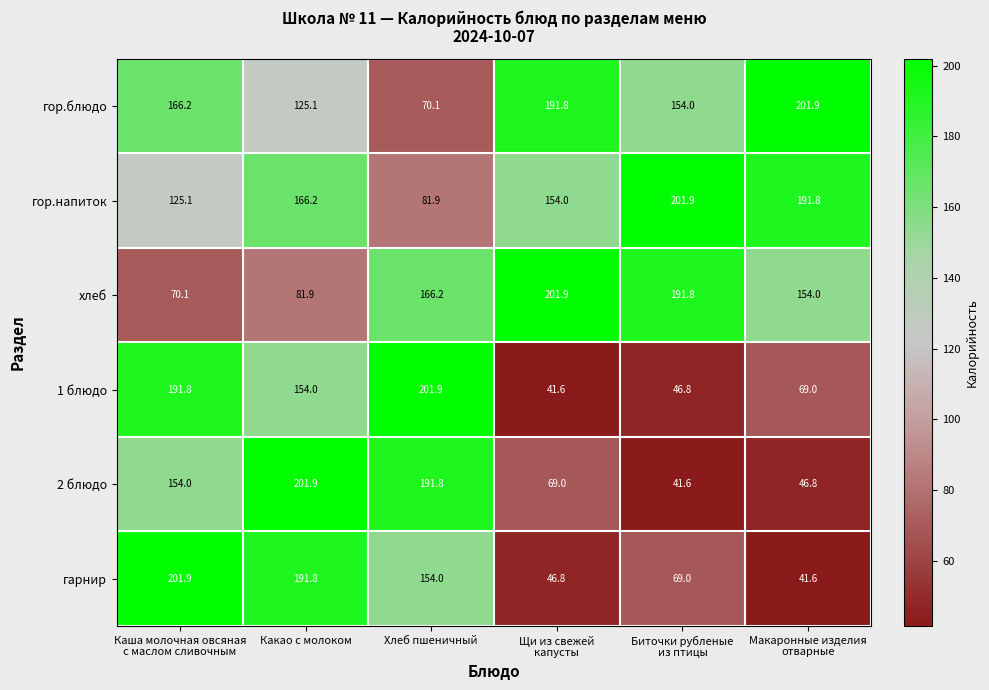

Is it true that 1 блюдо equals 201.9 at Хлеб пшеничный?

True